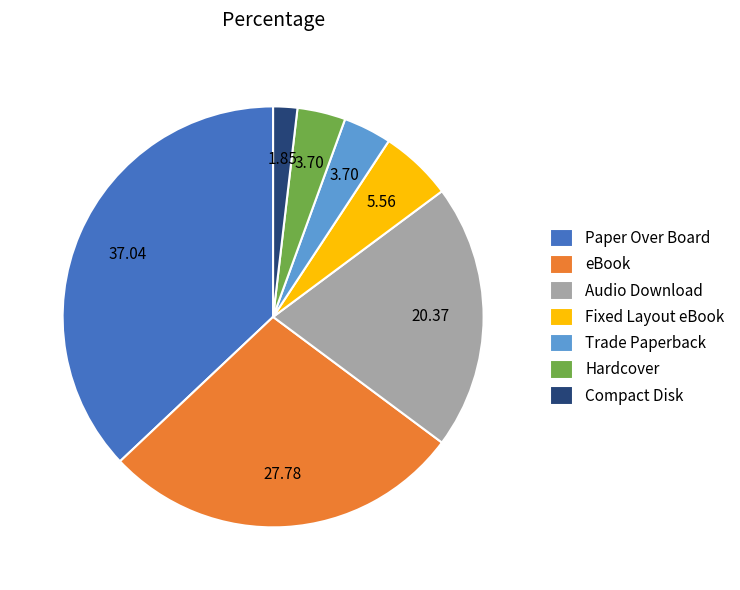

What is the ratio of the value at Compact Disk to the value at Hardcover?

0.5